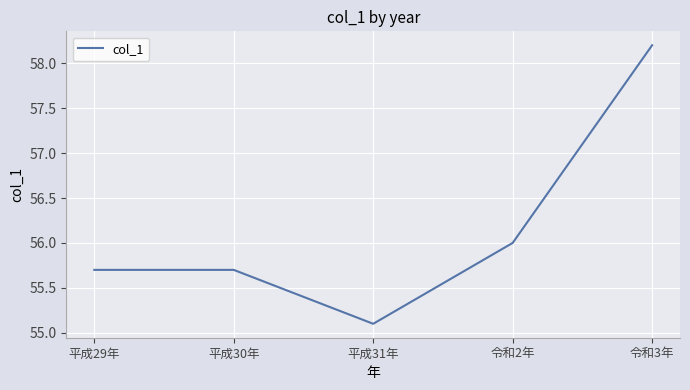

What value does the data have at 平成31年?

55.1